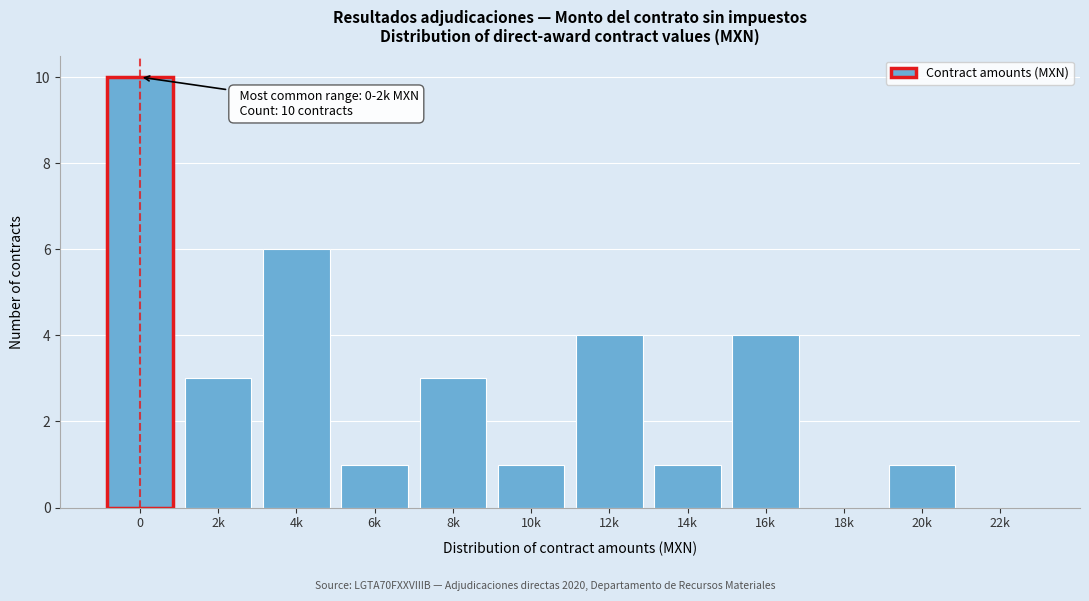

Reading left to right, what are all the values shown in this chart?

0=10	2k=3	4k=6	6k=1	8k=3	10k=1	12k=4	14k=1	16k=4	18k=0	20k=1	22k=0